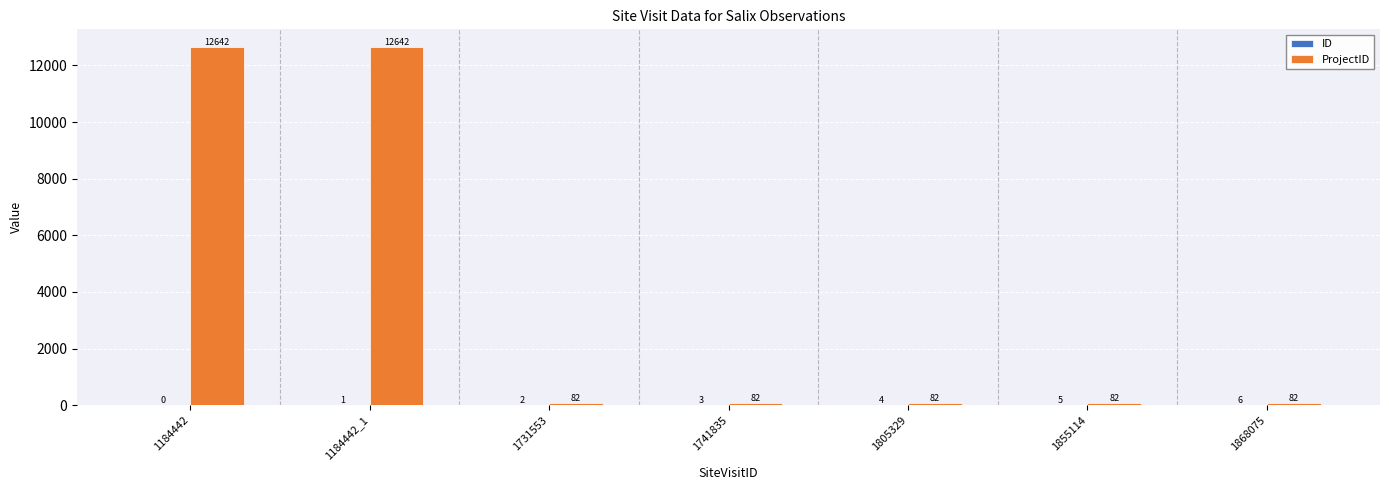

At which category is the sum across all series the highest?

1184442_1